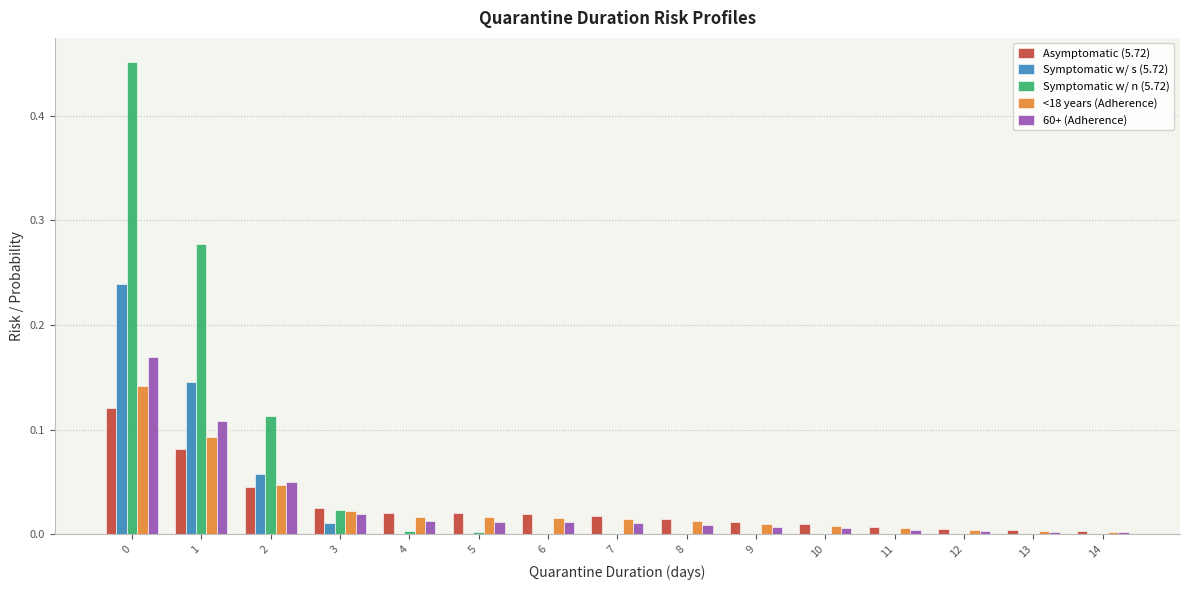

Which series has the widest spread of values?

Symptomatic w/ n (5.72)